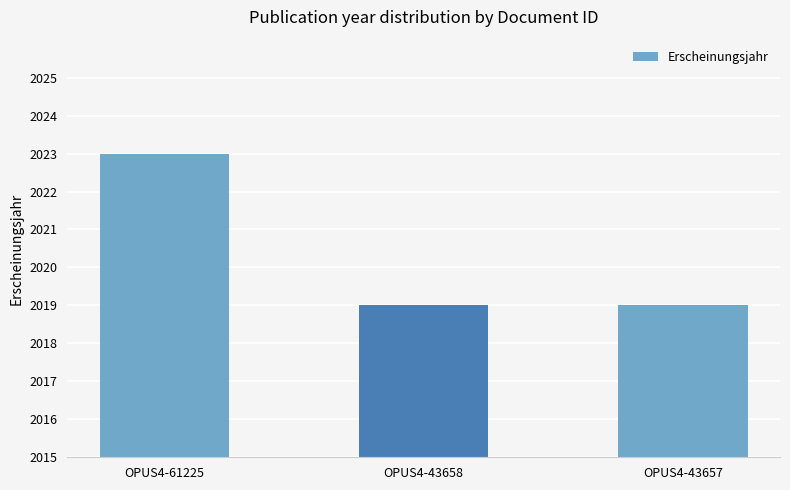

What is the difference between the maximum and second lowest values?

4